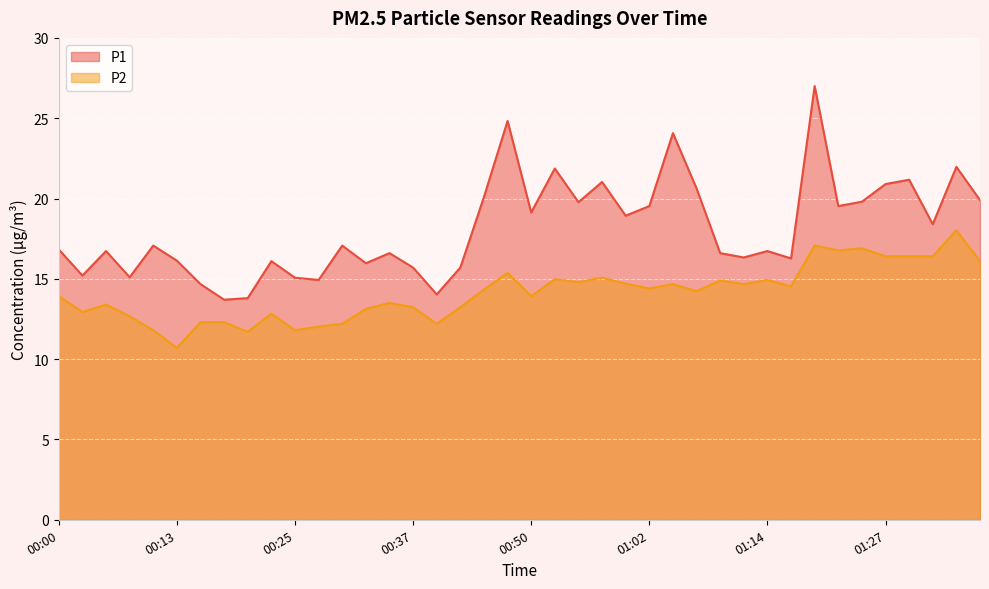

Between 00:25 and 00:40, which series saw the biggest shift?

P1